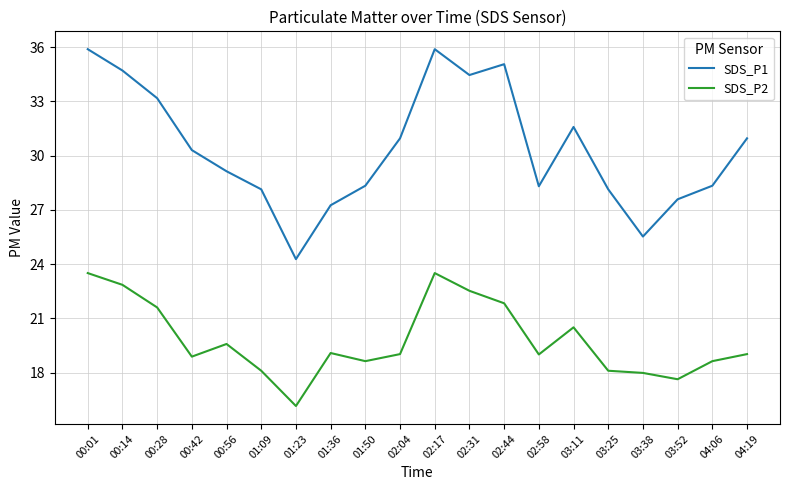

Is the value of SDS_P1 at 01:23 greater than the value of SDS_P2 at 01:36?

Yes